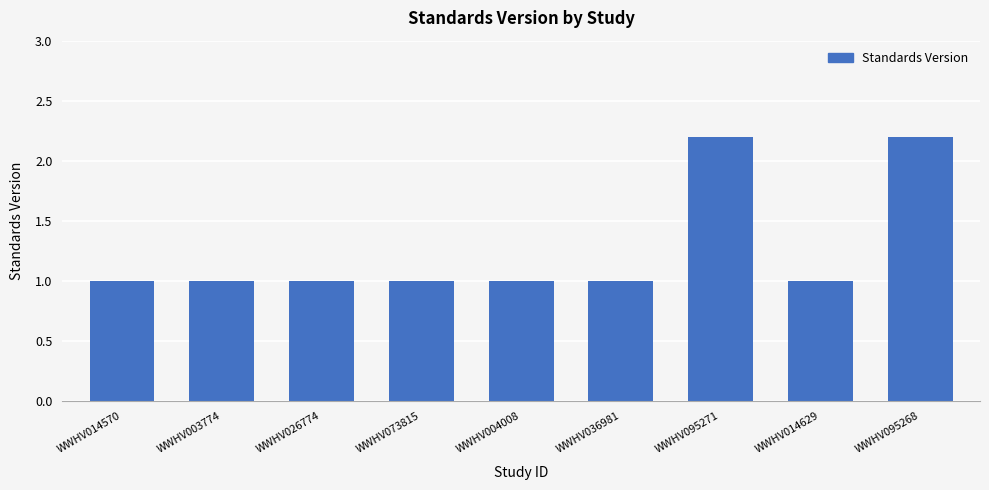

What is the maximum value shown in the chart?

2.2